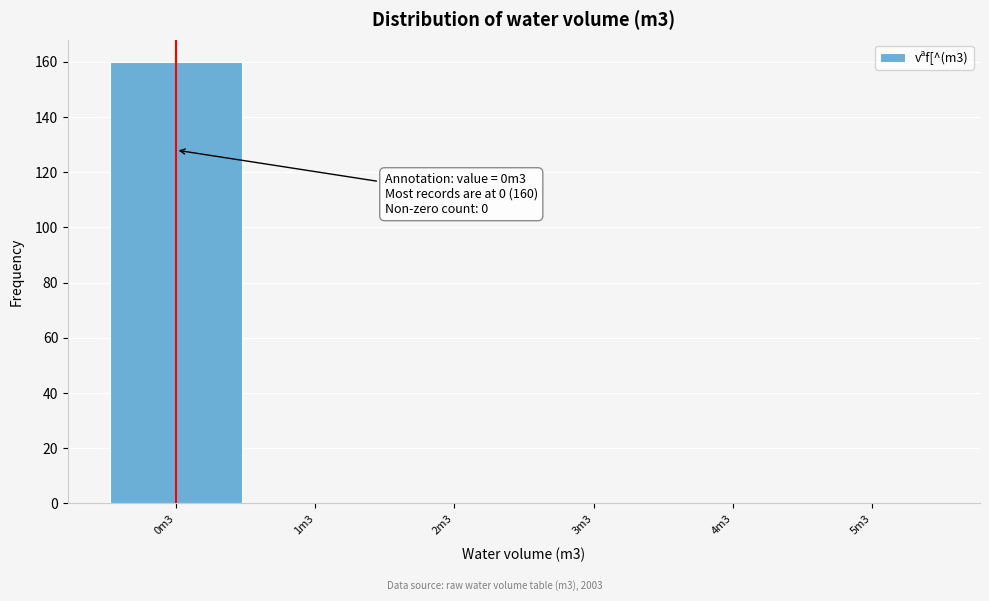

Reading left to right, extract all data points from this chart.

0m3=160	1m3=0	2m3=0	3m3=0	4m3=0	5m3=0